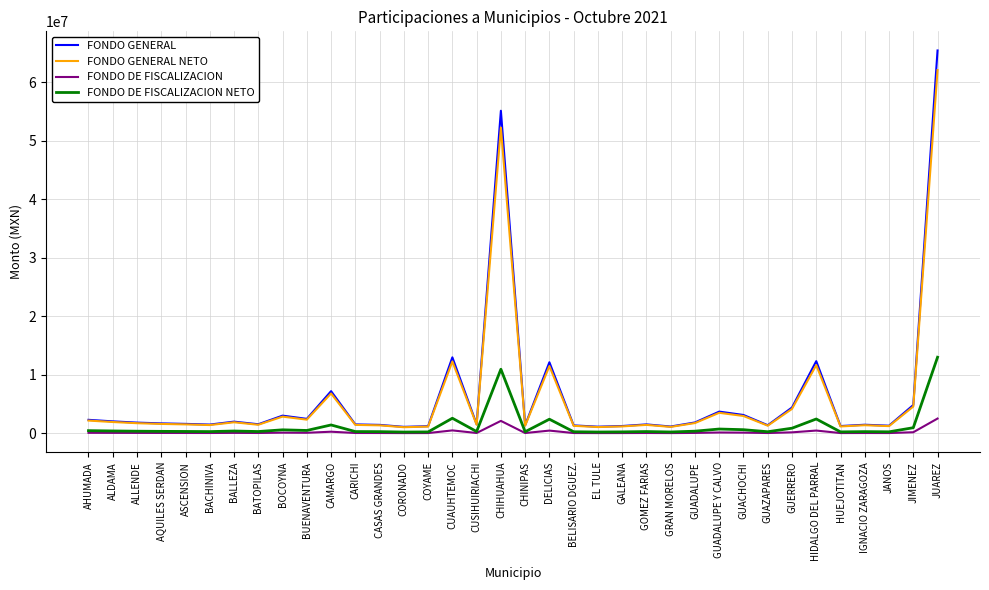

What is the total value across all series at EL TULE?

2481622.4